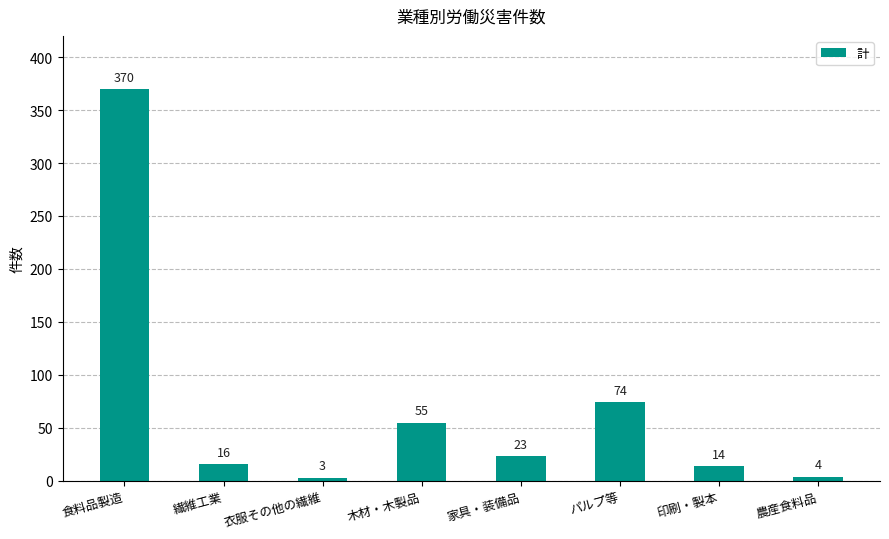

What is the value of the 8th bar from the left?

4